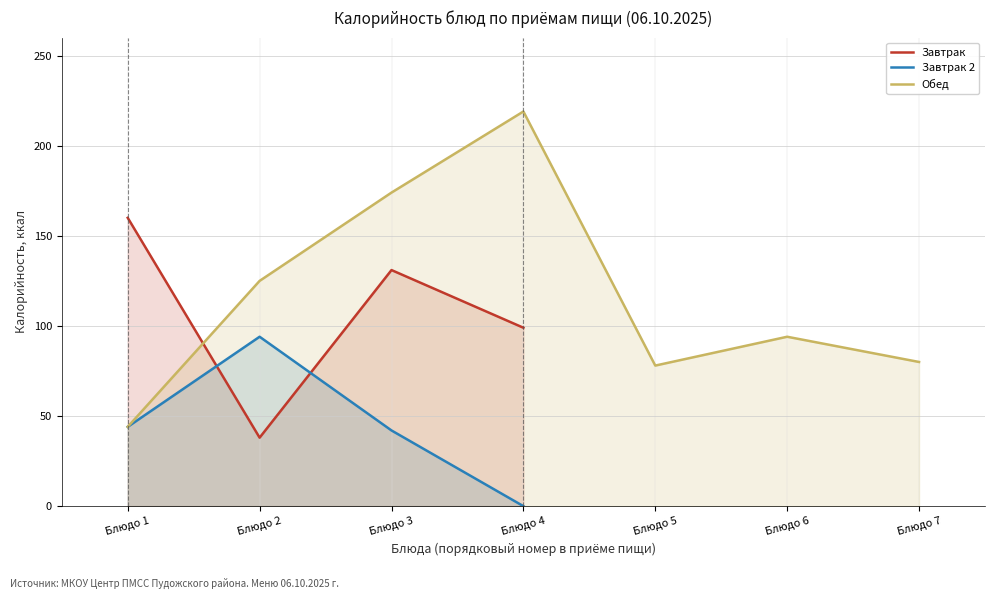

True or false: Обед has a value of 41 at Блюдо 7.

False